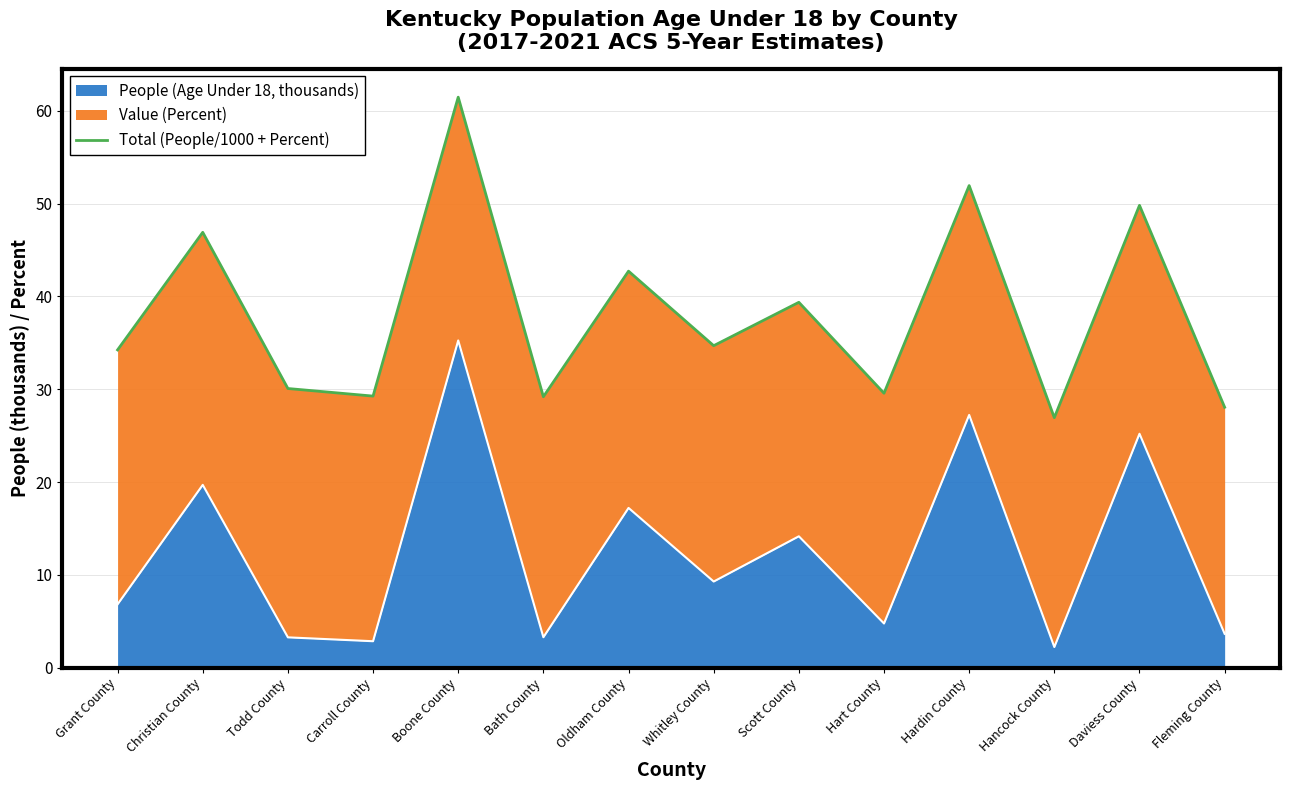

True or false: the data has more than 0 interior local peaks.

True